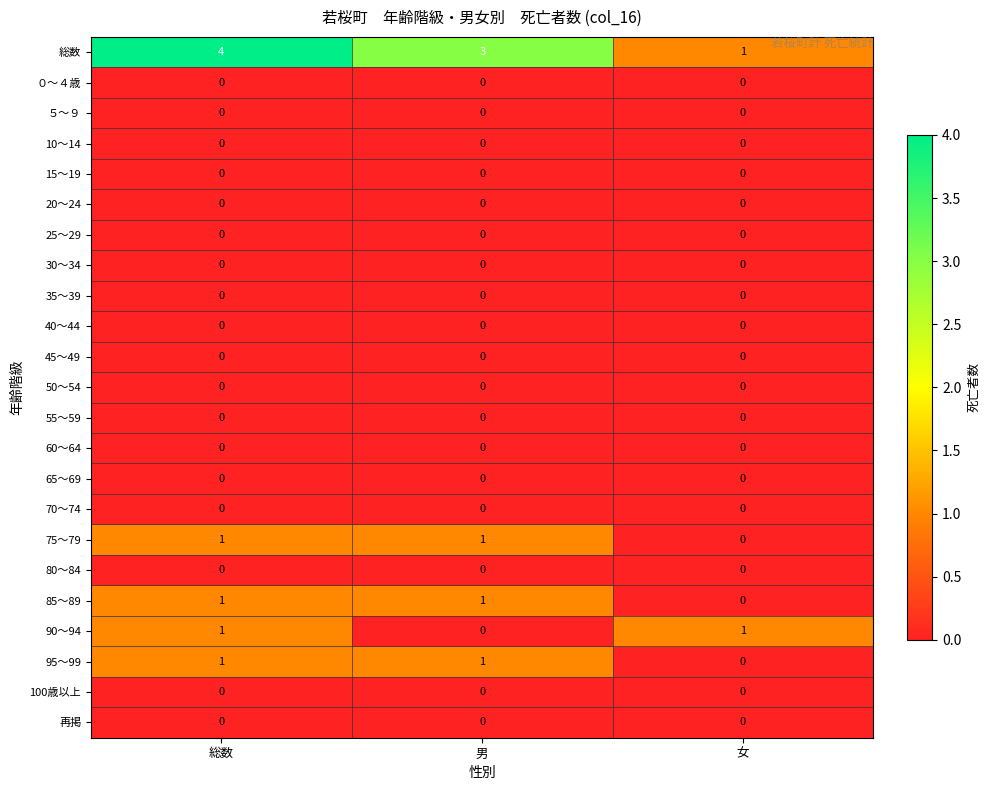

At which category is the sum across all series the highest?

総数